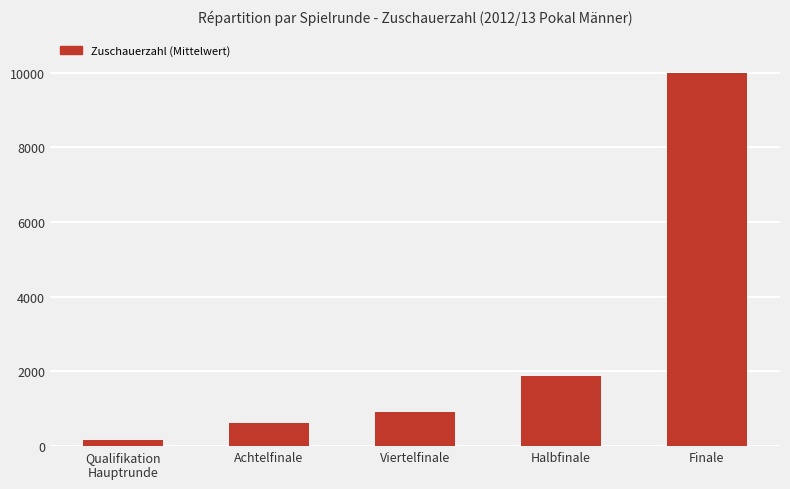

What is the difference between the maximum and minimum values?

9847.5